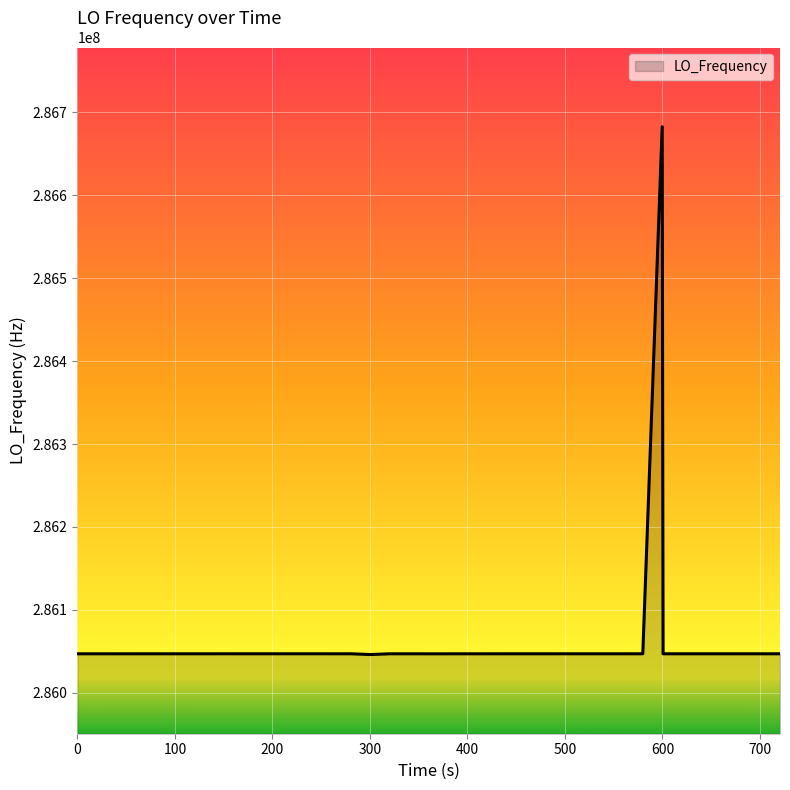

What is the minimum value shown in the chart?

286046092.0